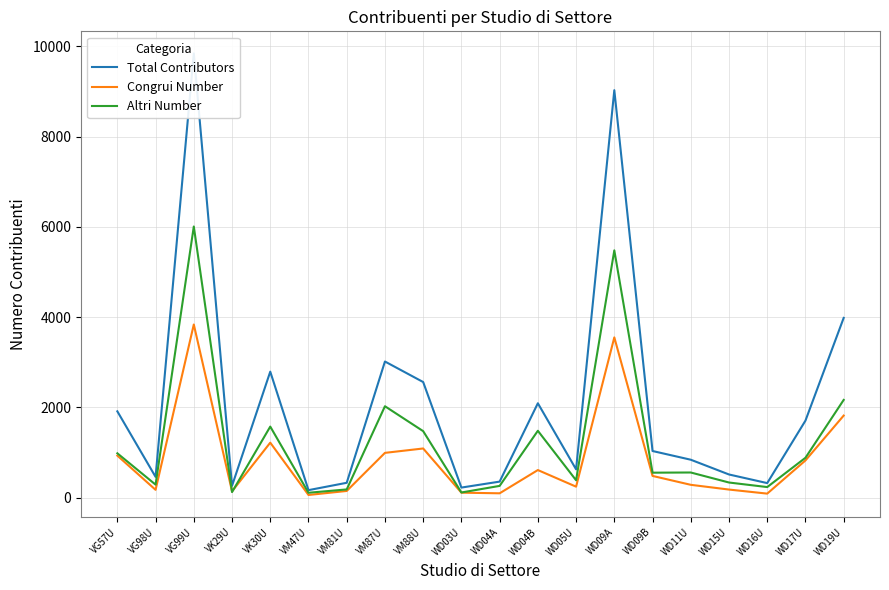

At which label does Total Contributors first exceed 1032?

VG57U